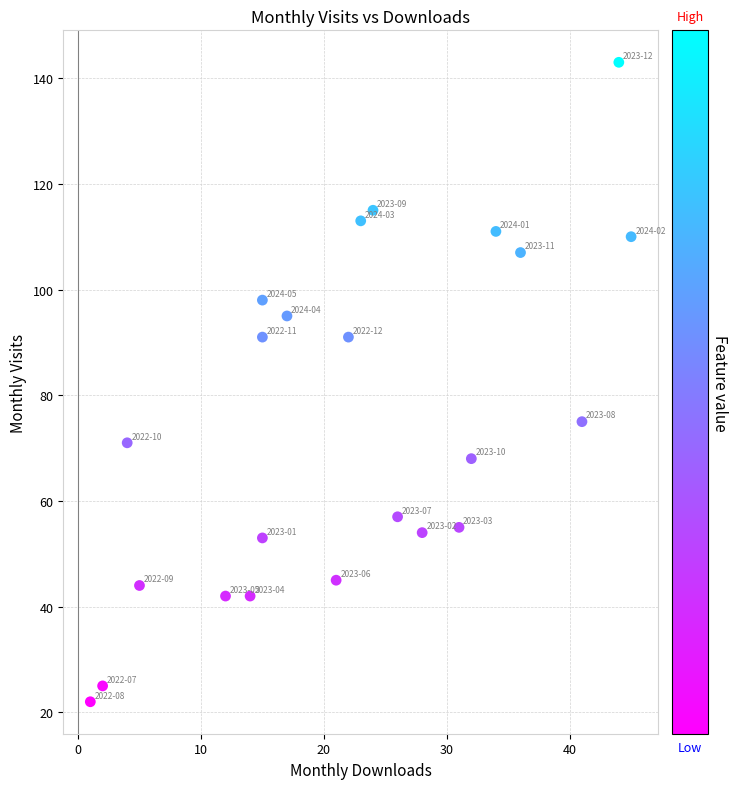

What Y value in the scatter plot is closest to 82?

75